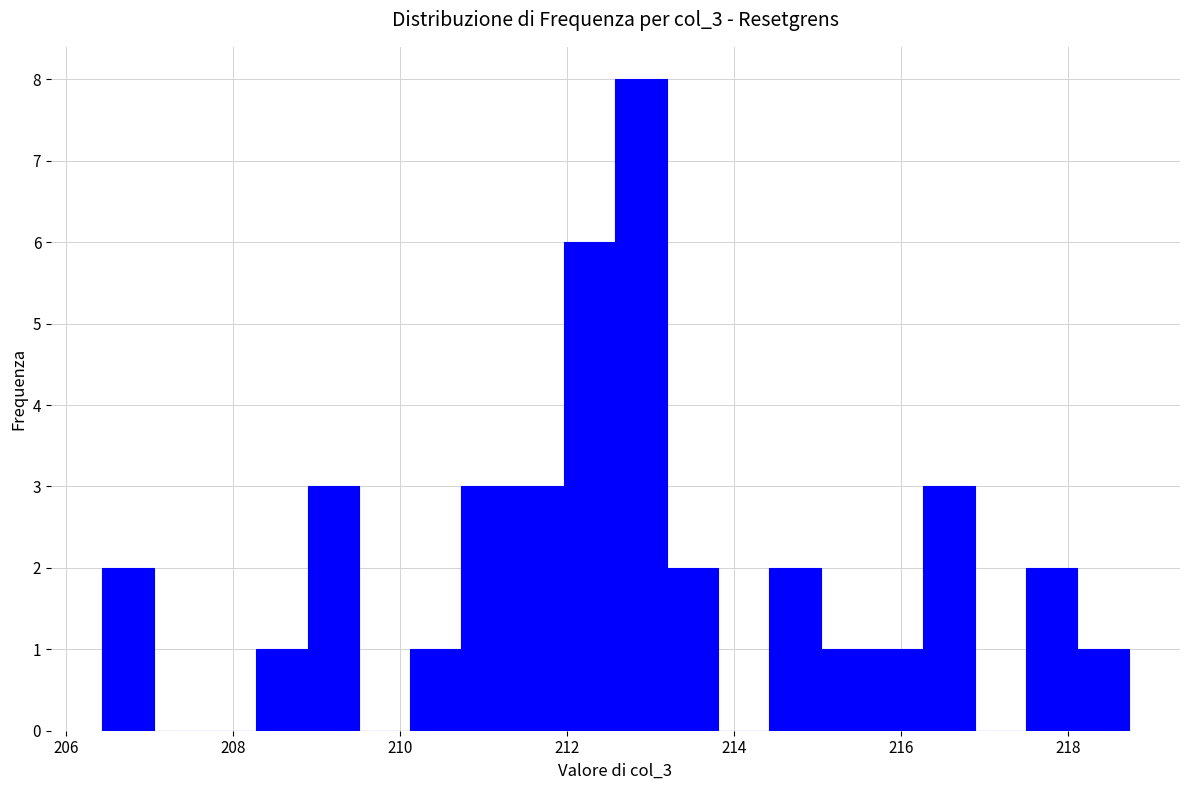

Read against the x-axis, roughly where is the centre of the tallest bar?

212.8